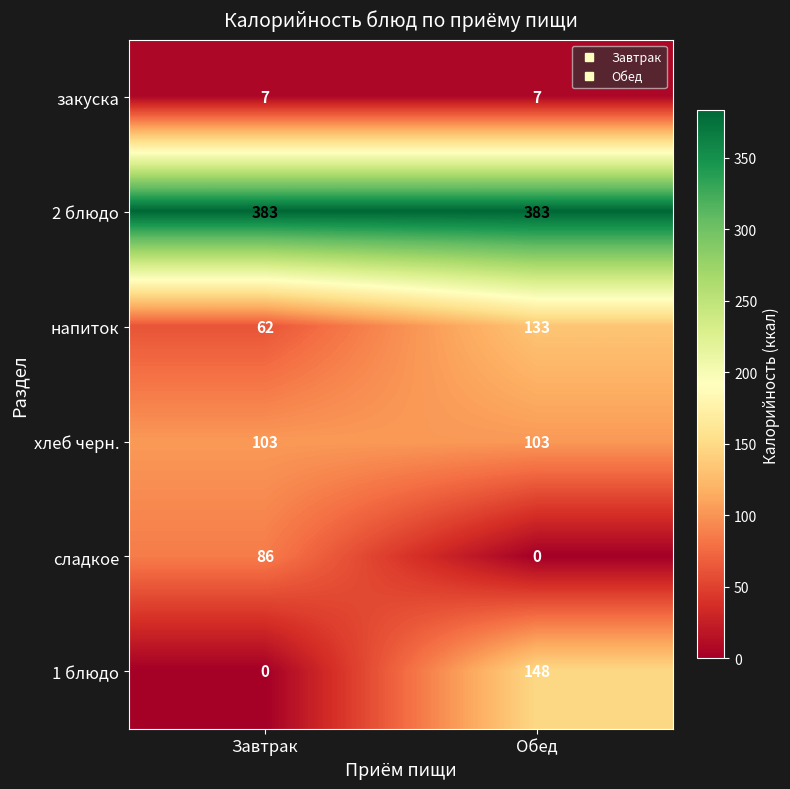

How many series are shown in this chart?

6